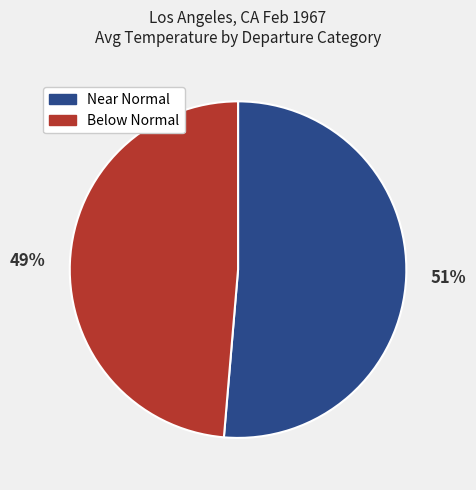

Is there a majority slice in this chart?

Yes